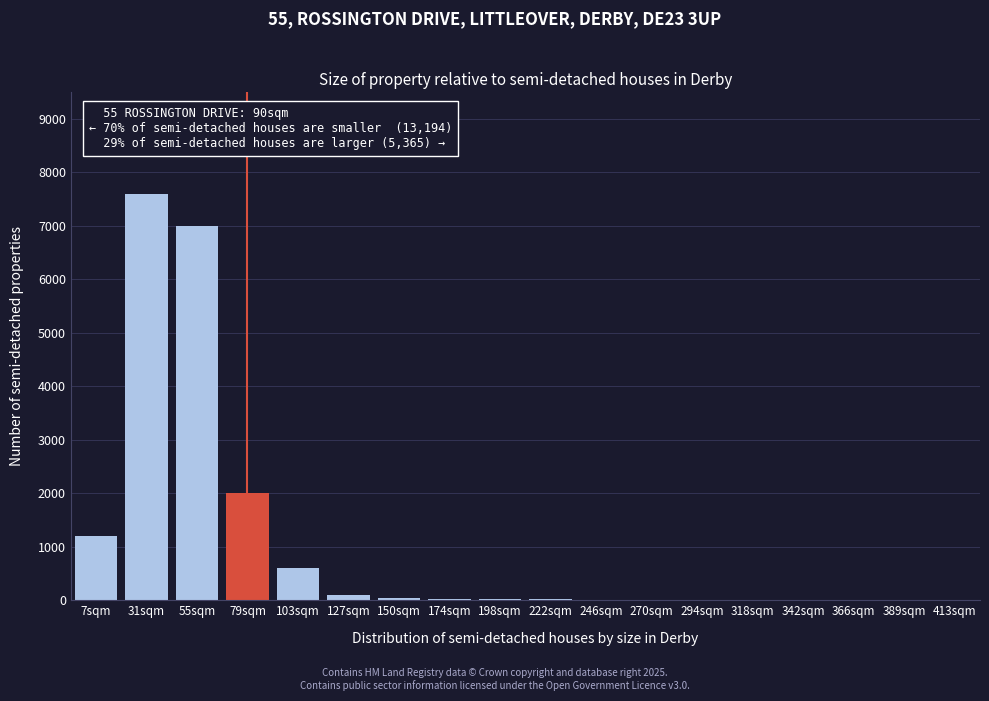

Which category has the highest value across all series?

31sqm